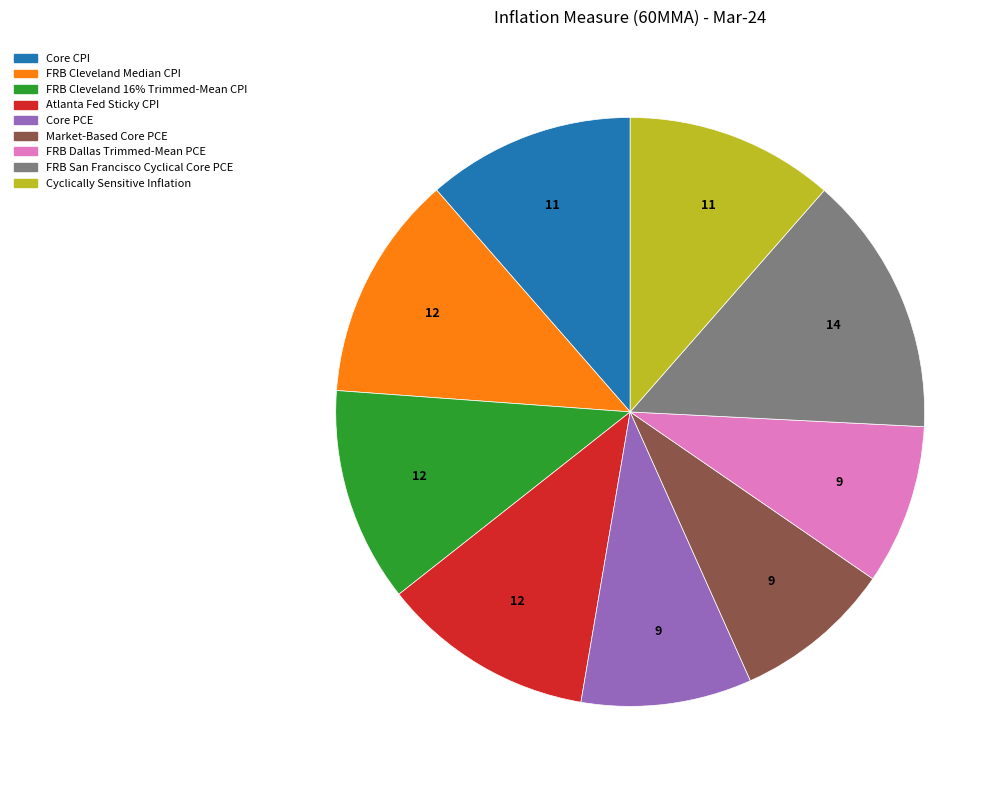

What is the ratio of the value at Cyclically Sensitive Inflation to the value at FRB Cleveland 16% Trimmed-Mean CPI?

1.0